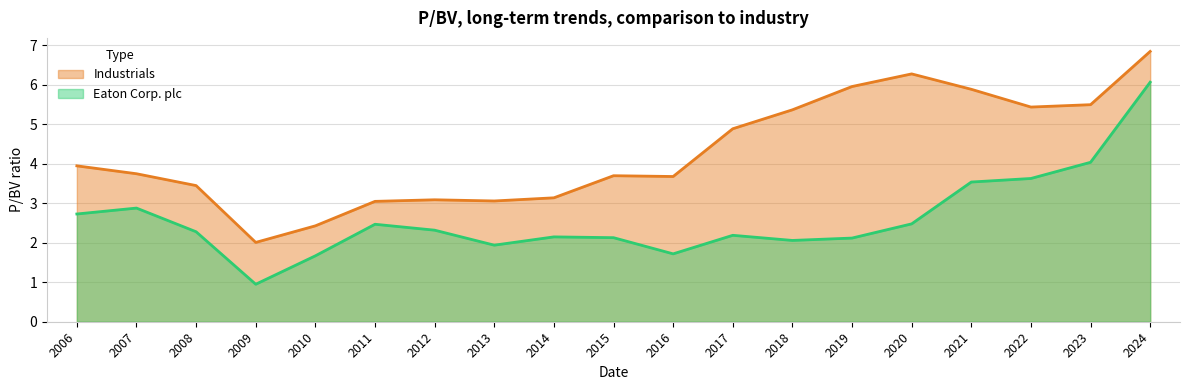

How many lines are shown in the chart?

2